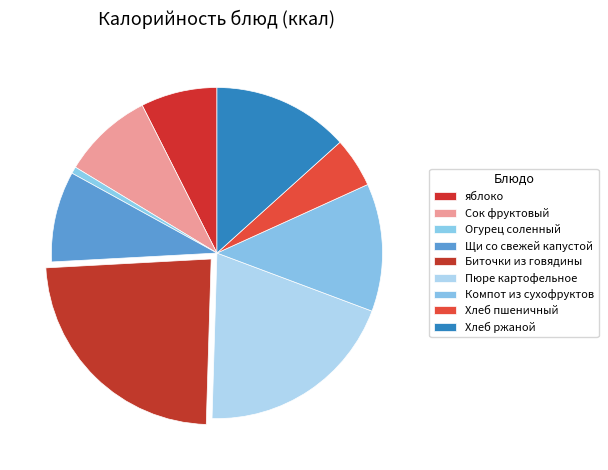

How many segments does this pie chart have?

9